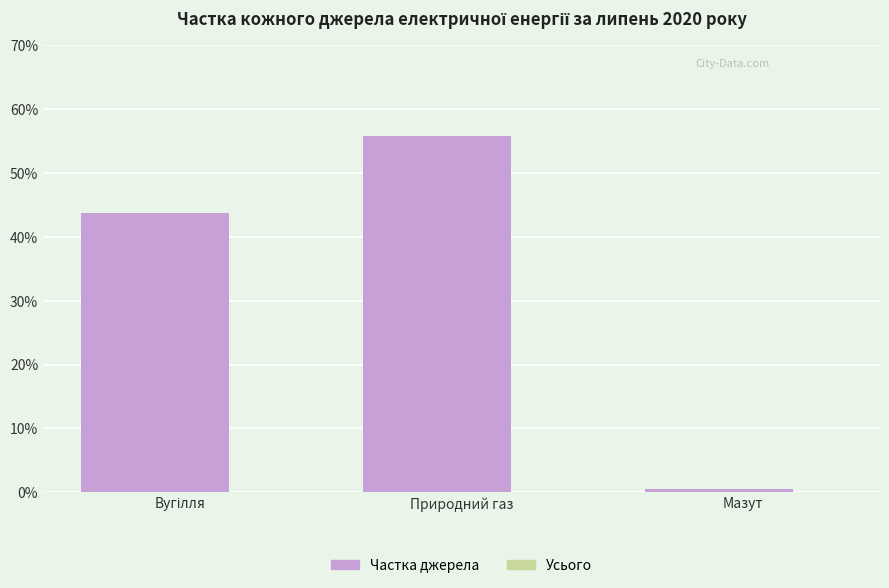

Which has a higher value, Природний газ or Мазут?

Природний газ